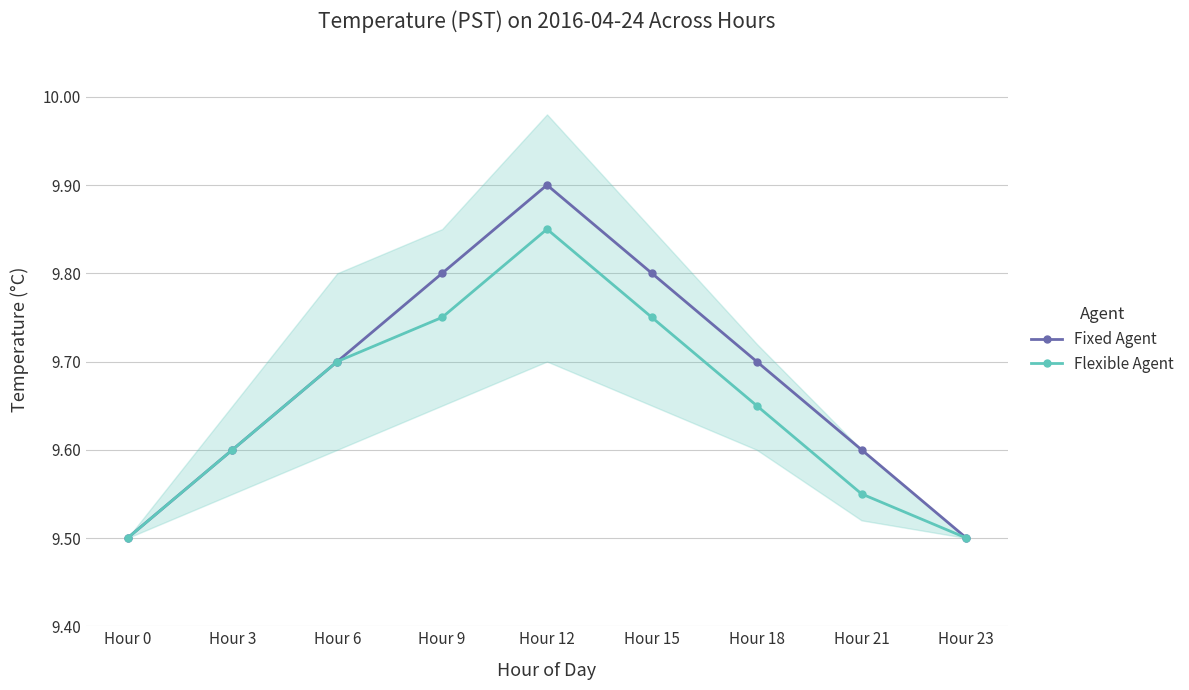

Is this an area chart (filled region under the line)?

No